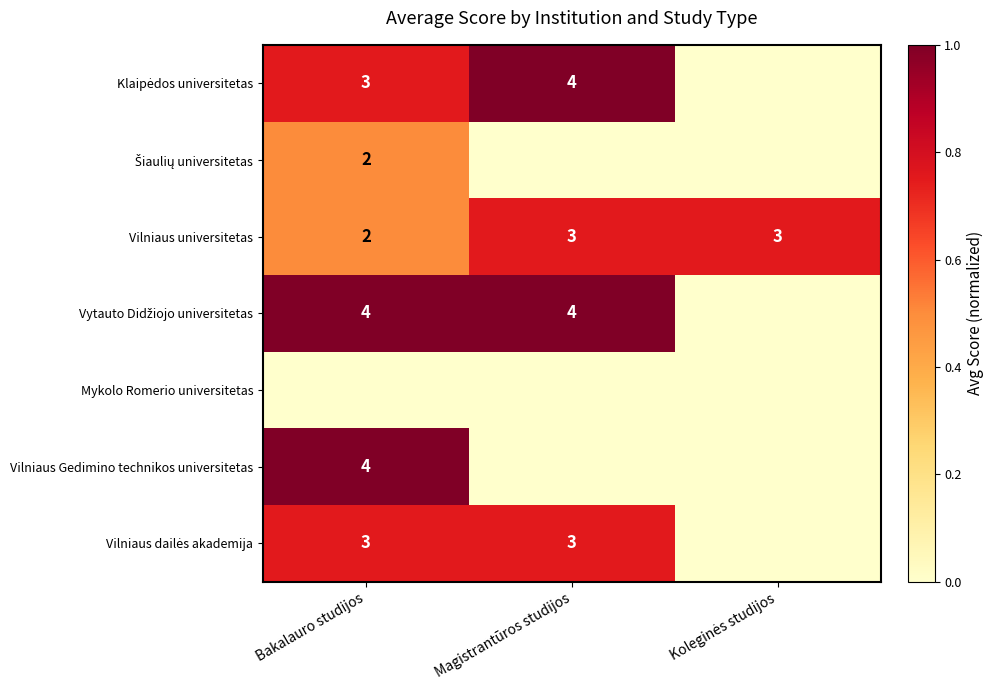

Is it true that Vilniaus universitetas equals 1 at Magistrantūros studijos?

False